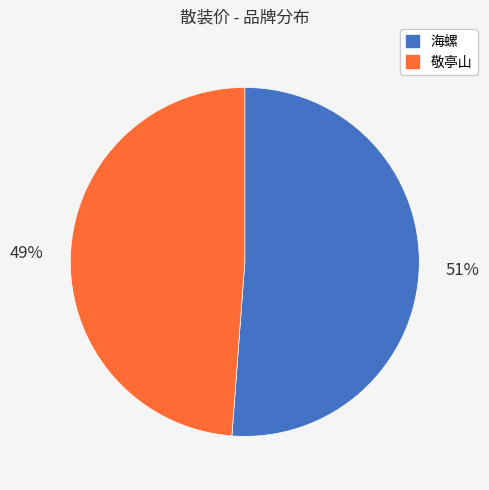

True or false: 海螺 accounts for 40% of the total.

False